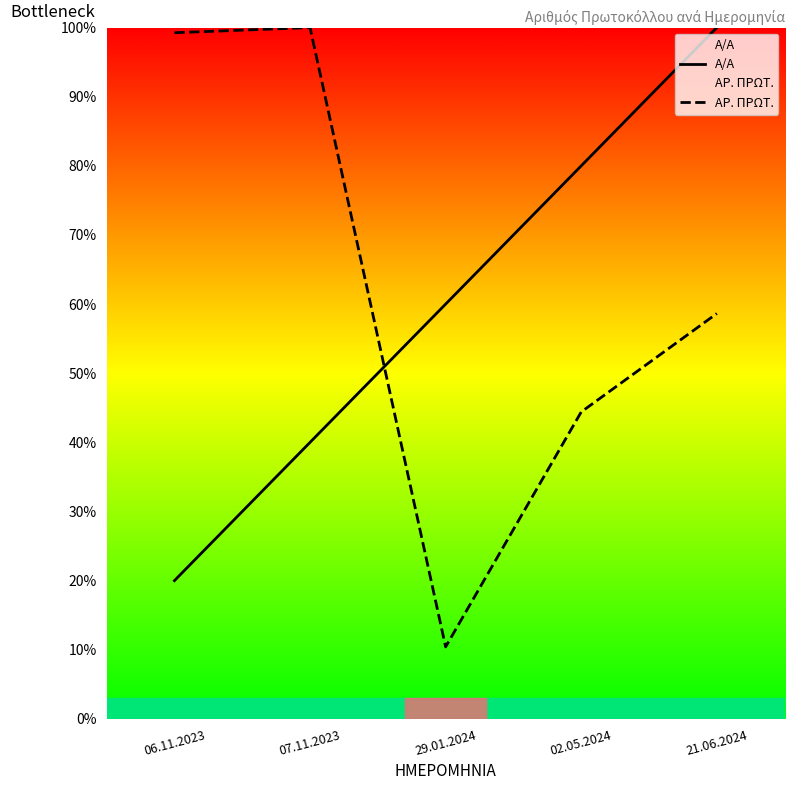

How many lines are shown in the chart?

2